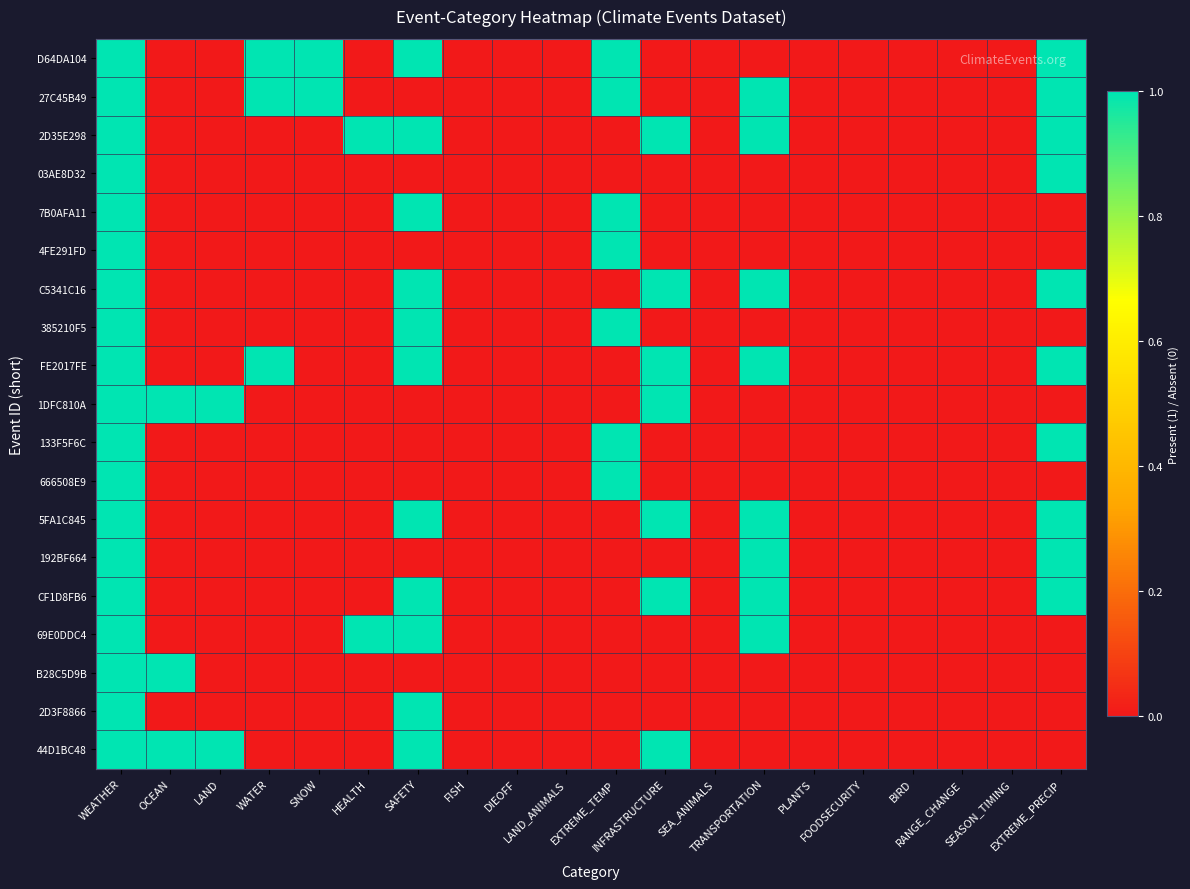

Count the number of data series in this chart.

19